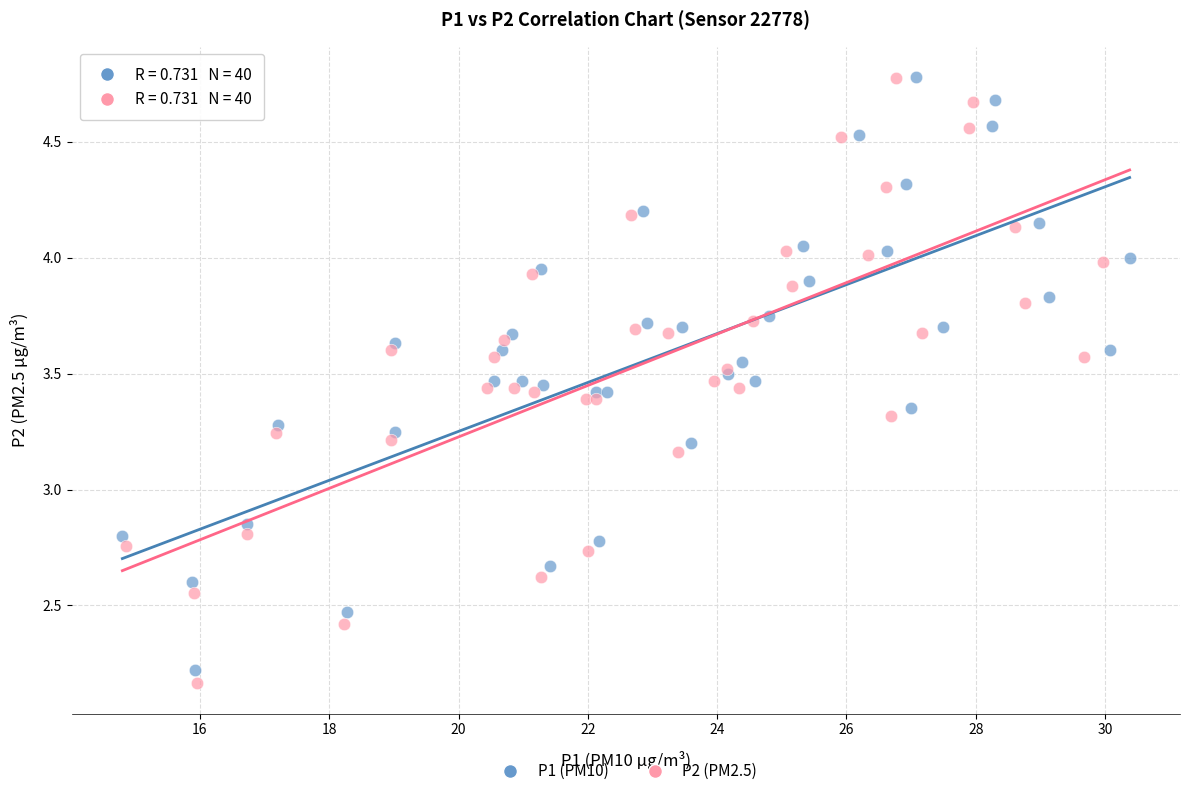

Which series has the largest Y range (max minus min)?

P2 (PM2.5)